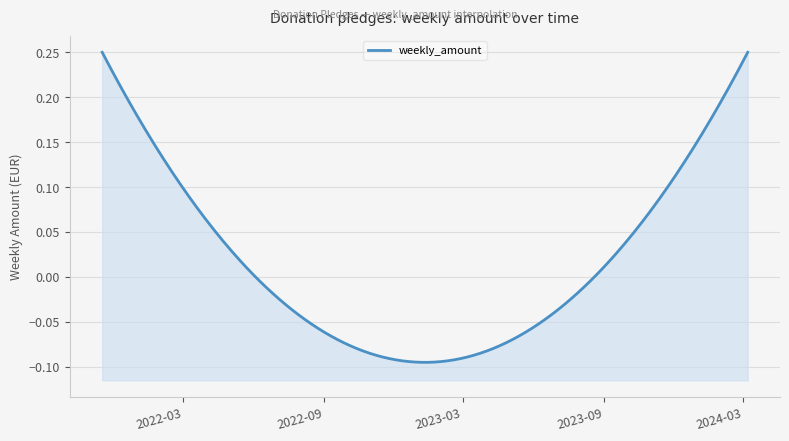

At which label is the value closest to 0?

2022-04-13